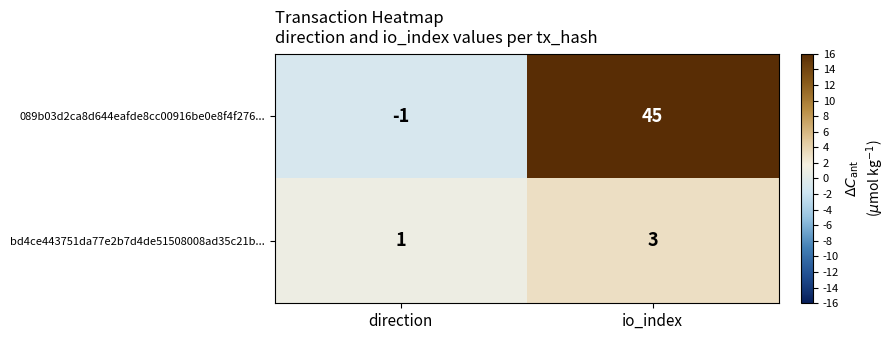

List the series in order of their overall mean, lowest first.

bd4ce443751da77e2b7d4de51508008ad35c21b..., 089b03d2ca8d644eafde8cc00916be0e8f4f276...